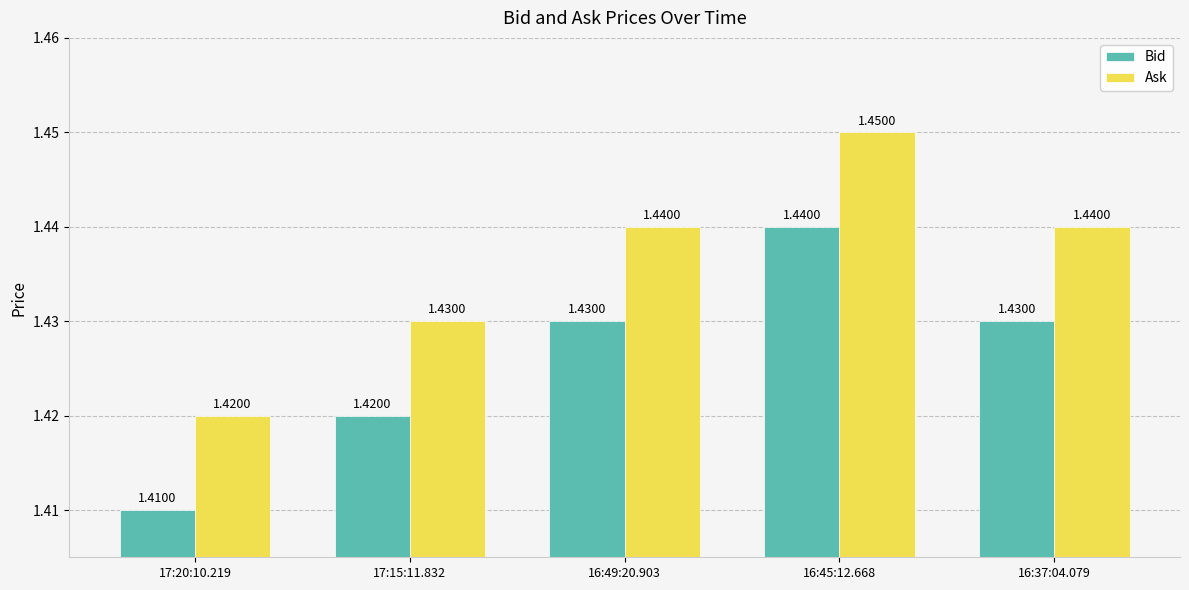

What is the sum of all Bid values?

7.1